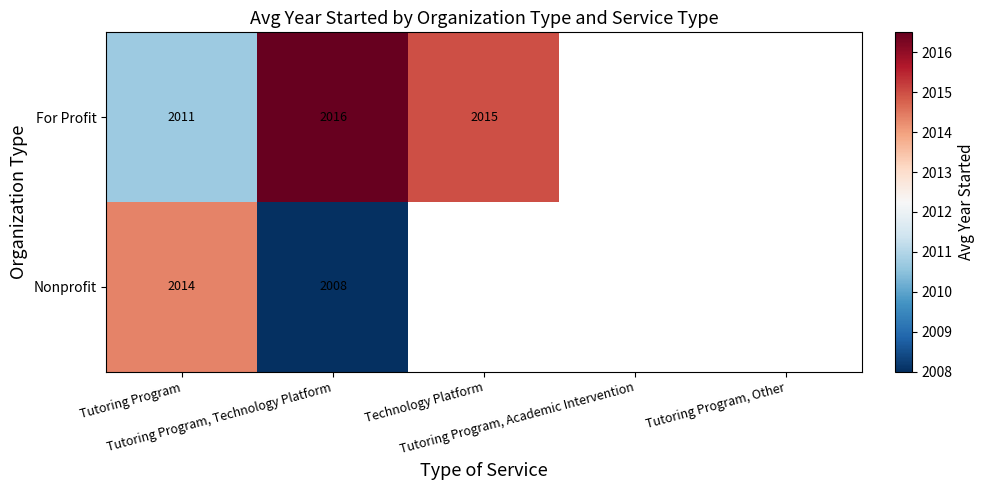

What is the greatest value displayed?

2016.5